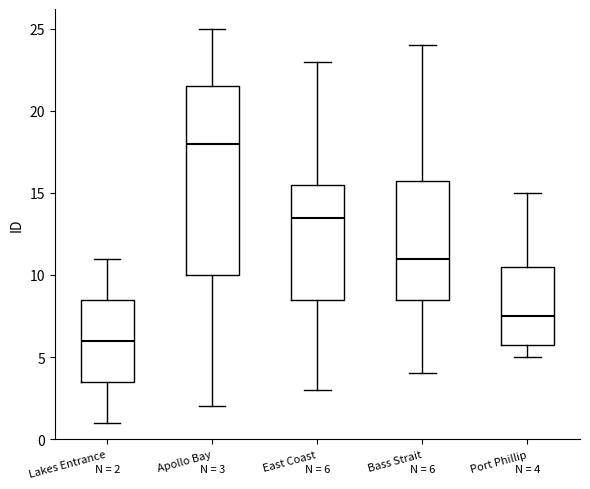

Which box's median line is the lowest?

Lakes Entrance